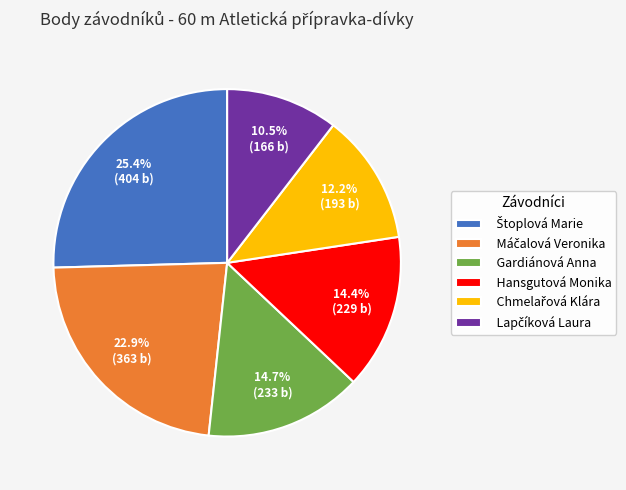

What portion of the pie excludes Gardiánová Anna?

85.3%